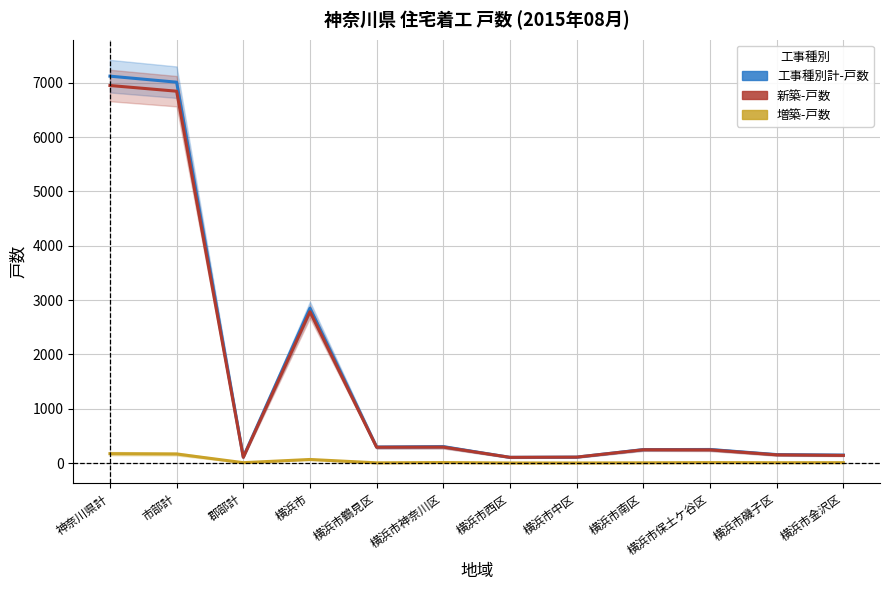

List the labels in order of 新築-戸数 value, largest first.

神奈川県計, 市部計, 横浜市, 横浜市神奈川区, 横浜市鶴見区, 横浜市南区, 横浜市保土ケ谷区, 横浜市磯子区, 横浜市金沢区, 横浜市中区, 郡部計, 横浜市西区